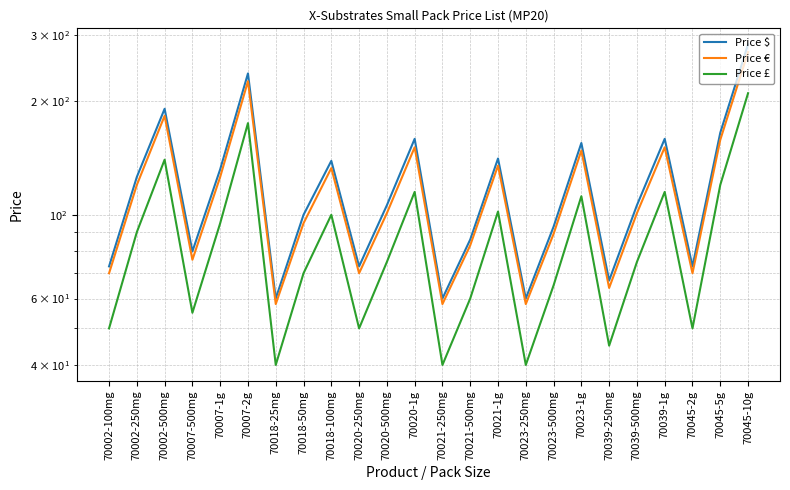

How many lines are shown in the chart?

3